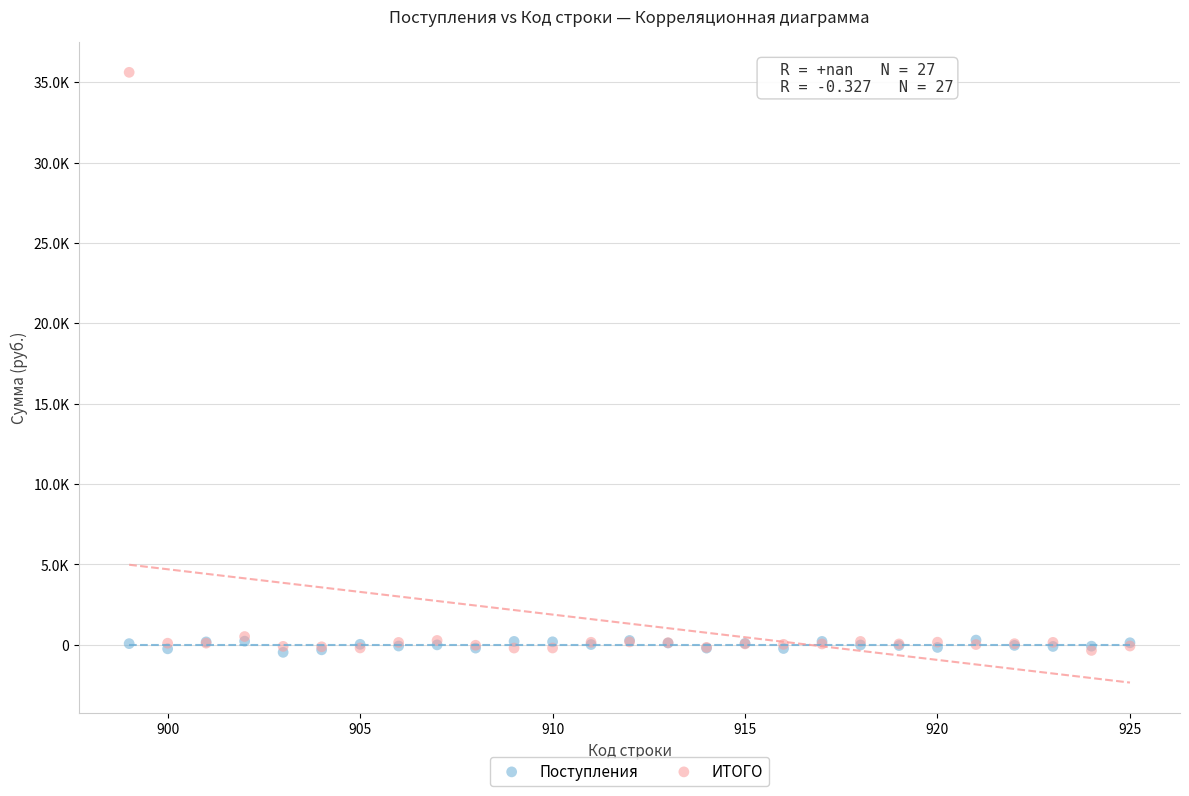

What are all the series names shown in the legend?

Поступления, ИТОГО